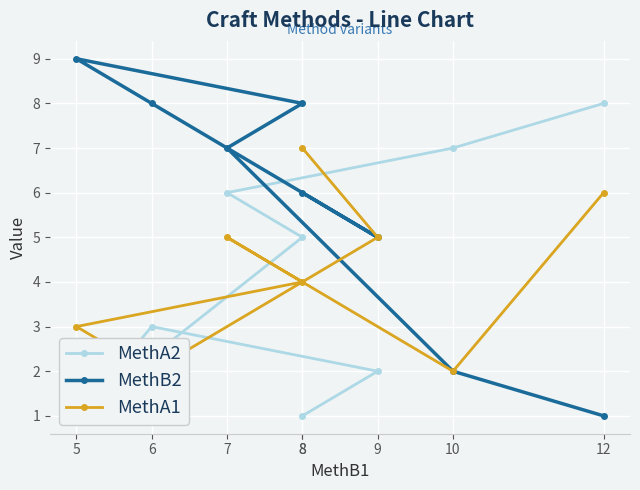

How many interior local peaks does the MethA2 series have?

1